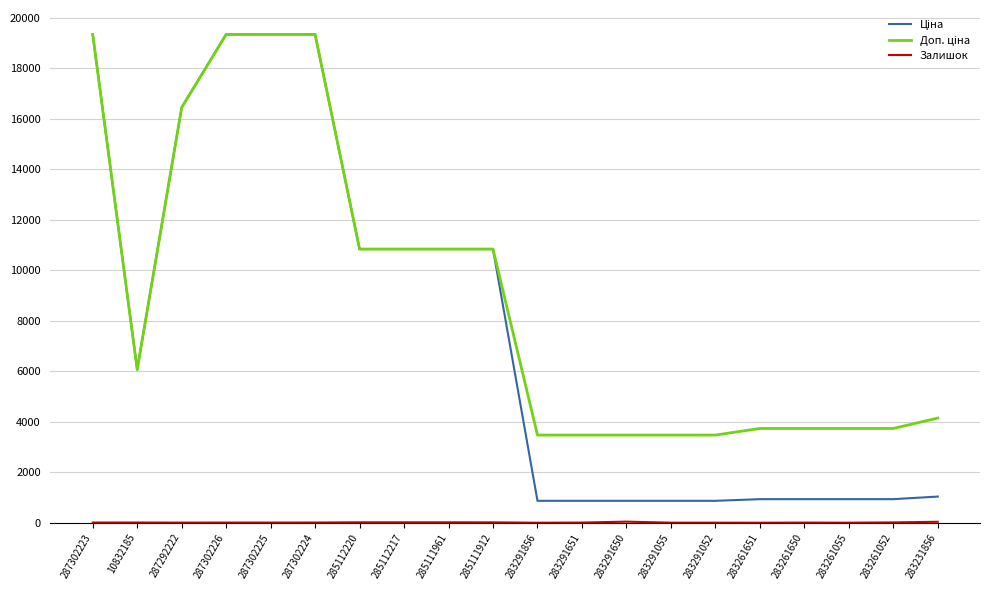

What is the maximum value shown in the chart?

19343.1